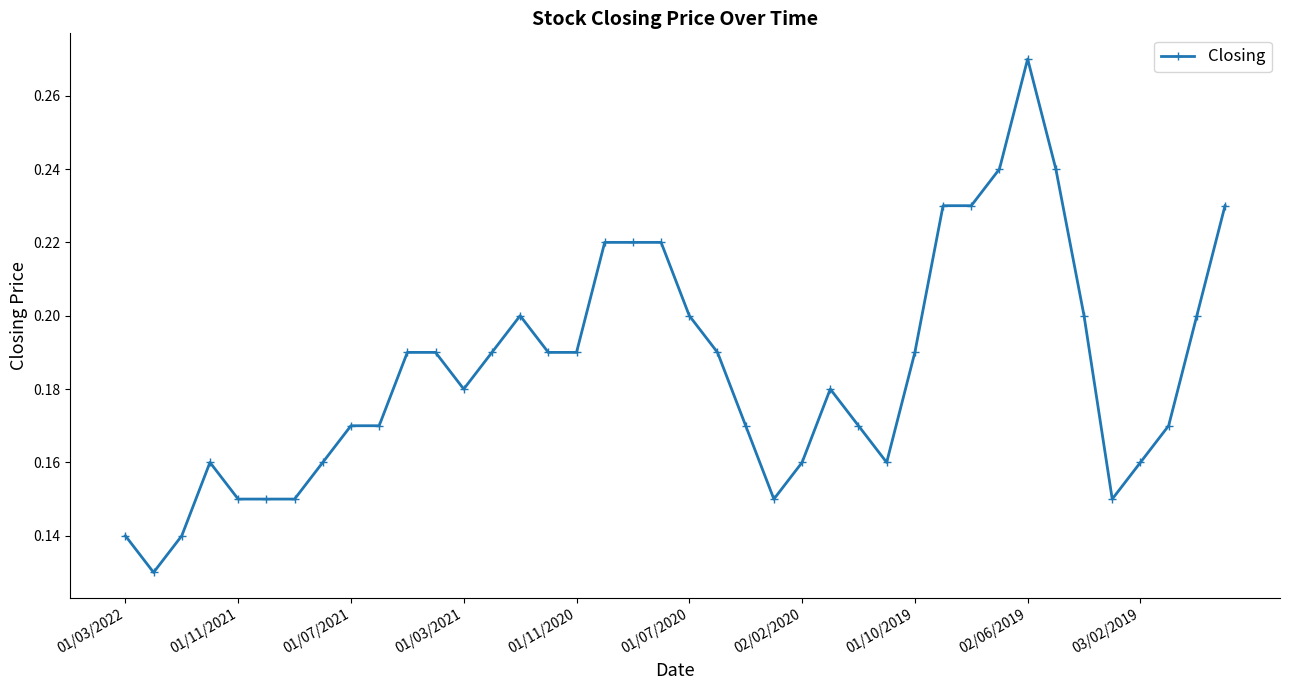

True or false: there are more than 2 points higher than both neighbors.

True